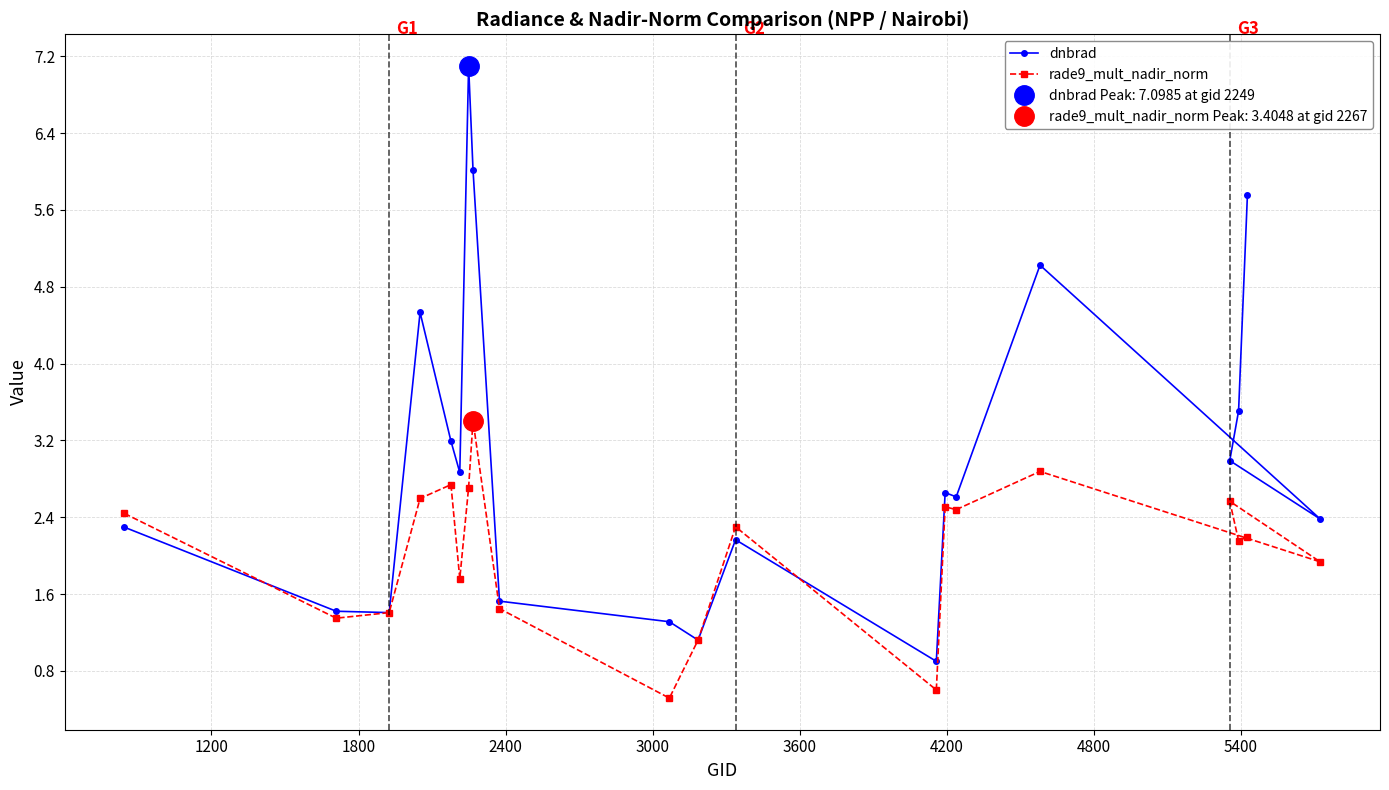

What is the value of the dnbrad point at the 3rd from the left?

1.4